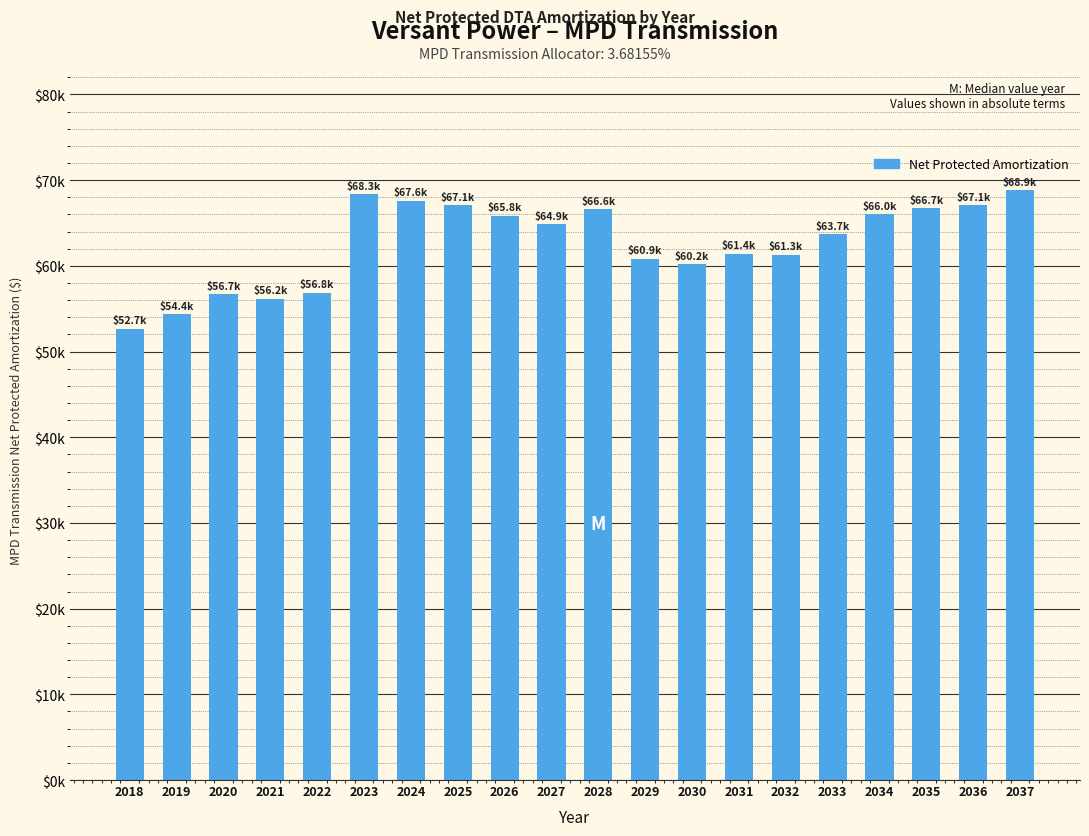

What is the minimum value shown in the chart?

52664.1